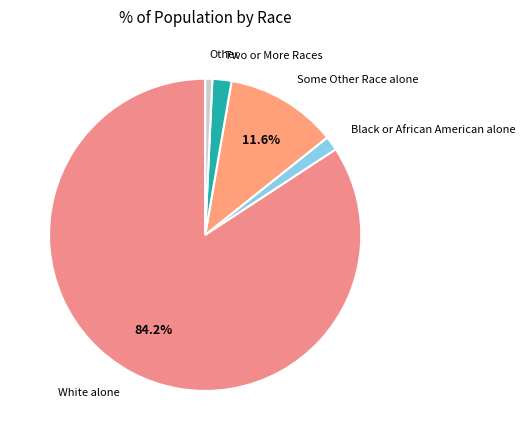

Do Some Other Race alone and White alone together represent more than half of the pie?

Yes